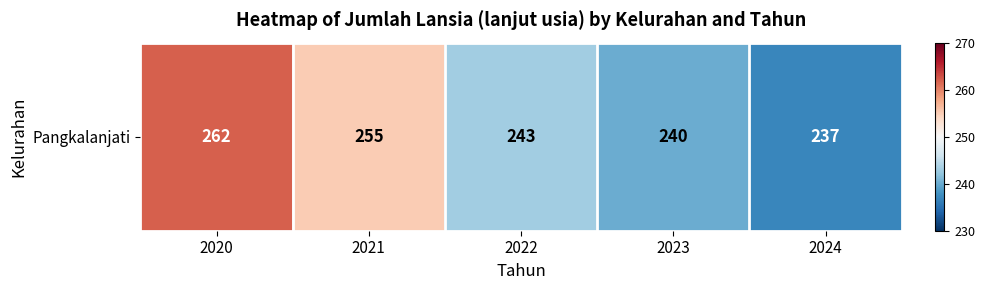

Reading left to right, list all the values displayed in this chart.

2020=262	2021=255	2022=243	2023=240	2024=237